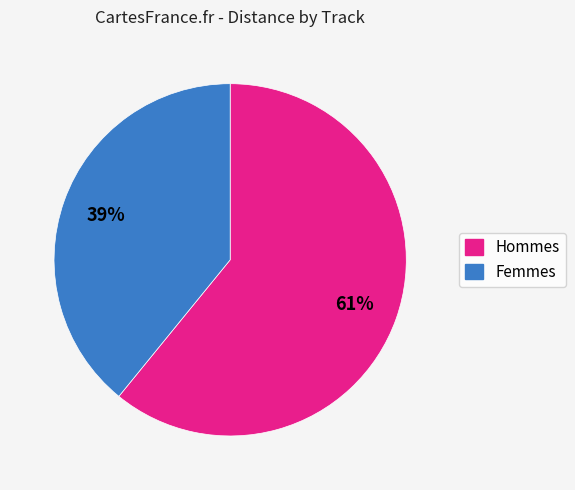

To the nearest percent, what is the difference between the largest and smallest slice percentages?

22%